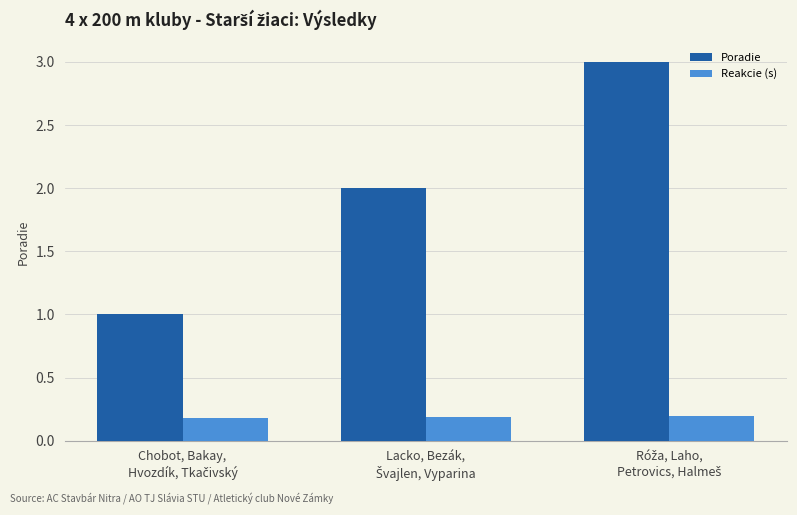

Count the Reakcie (s) values in the range 0 to 1.

3